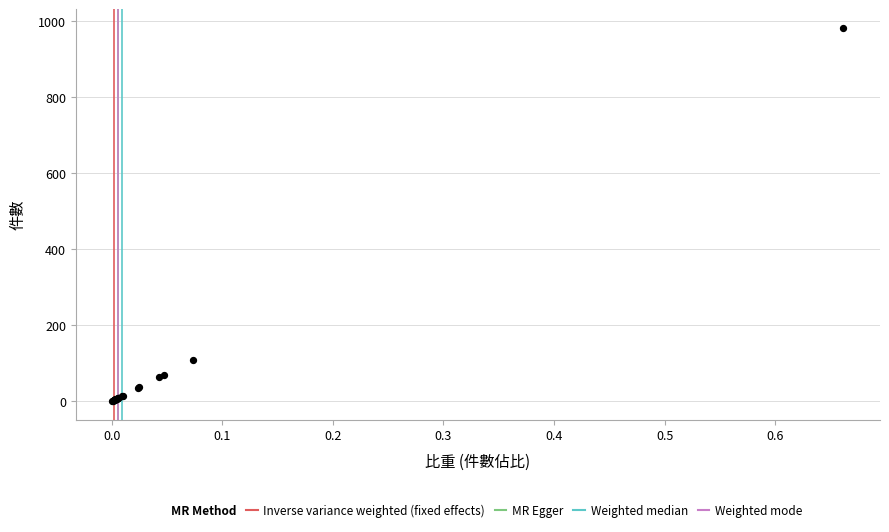

What Y value in the scatter plot is closest to 491?

109